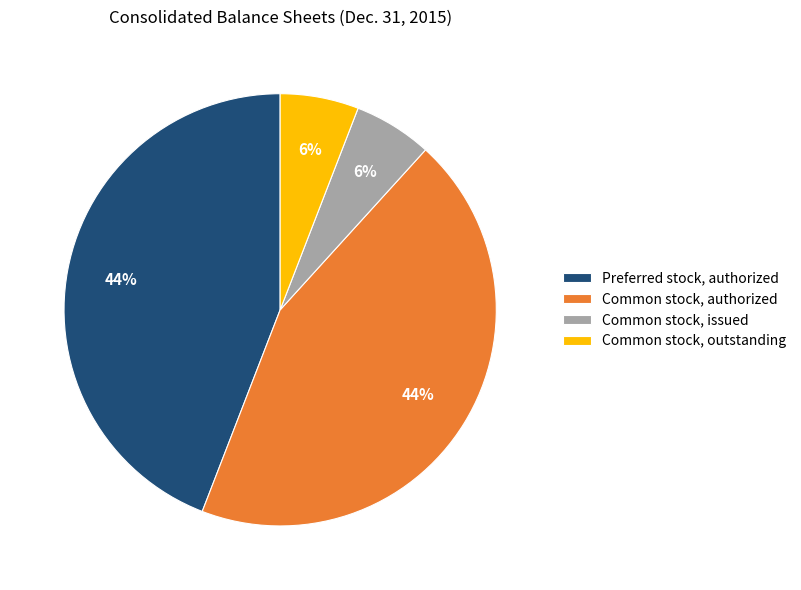

To the nearest percent, what is the difference between the largest and smallest slice percentages?

38%